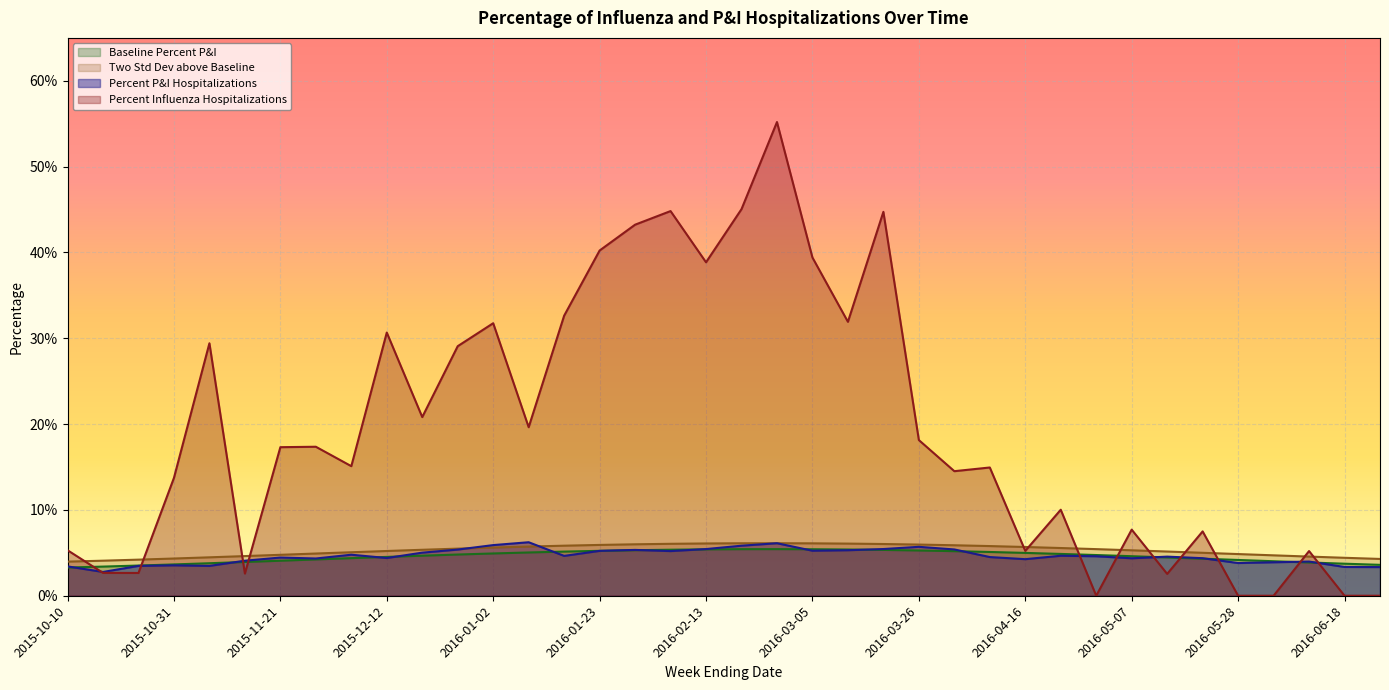

Where is the first local minimum for Percent P&I Hospitalizations?

2015-10-17